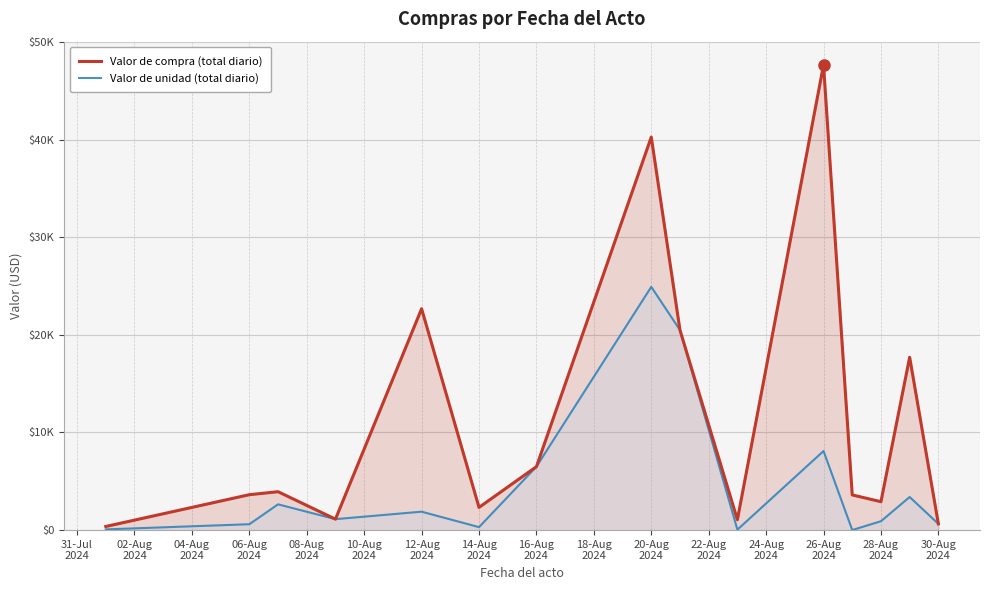

At which category does the chart reach its peak across all series?

26-Aug
2024